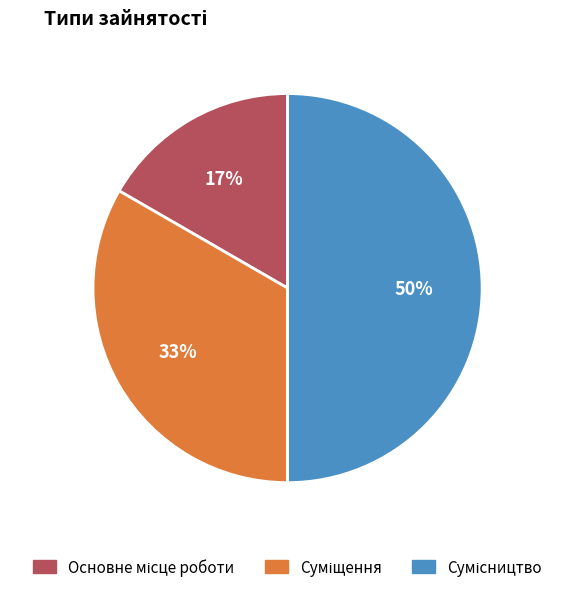

To the nearest percent, what is the difference between the largest and smallest slice percentages?

33%